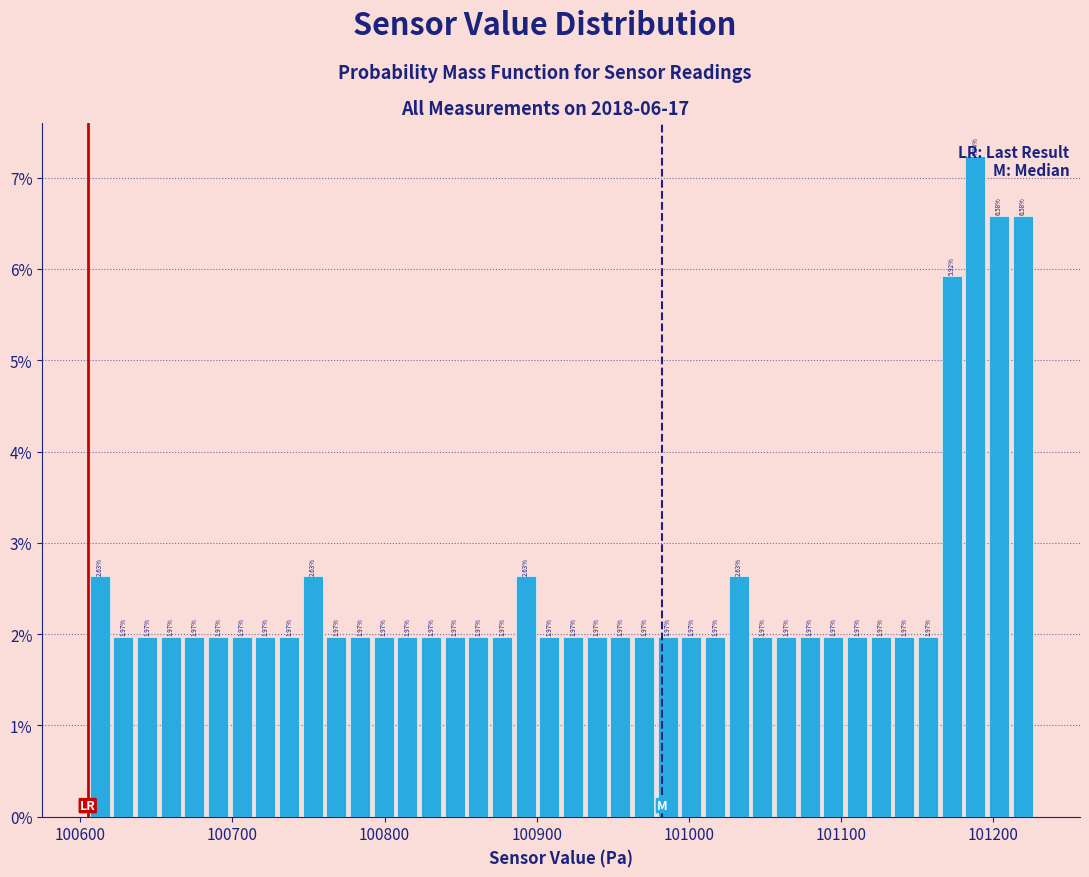

Around what value on the x-axis is the tallest bar? Give the approximate position of its centre, as read against the axis.

101190